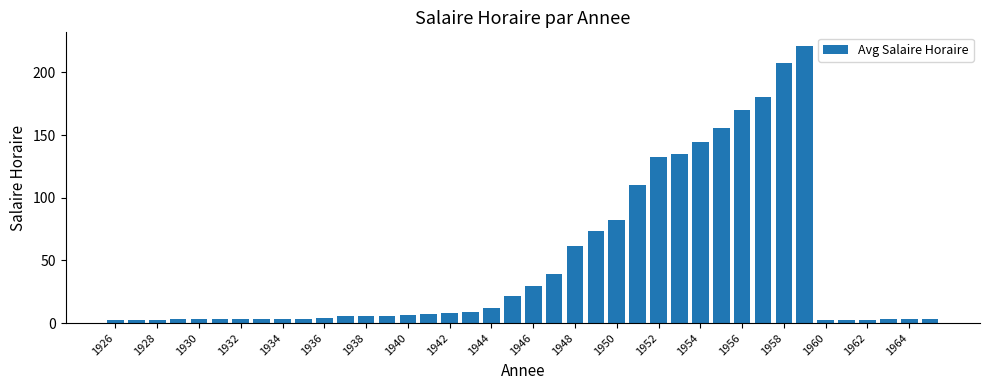

What is the maximum value shown in the chart?

221.0